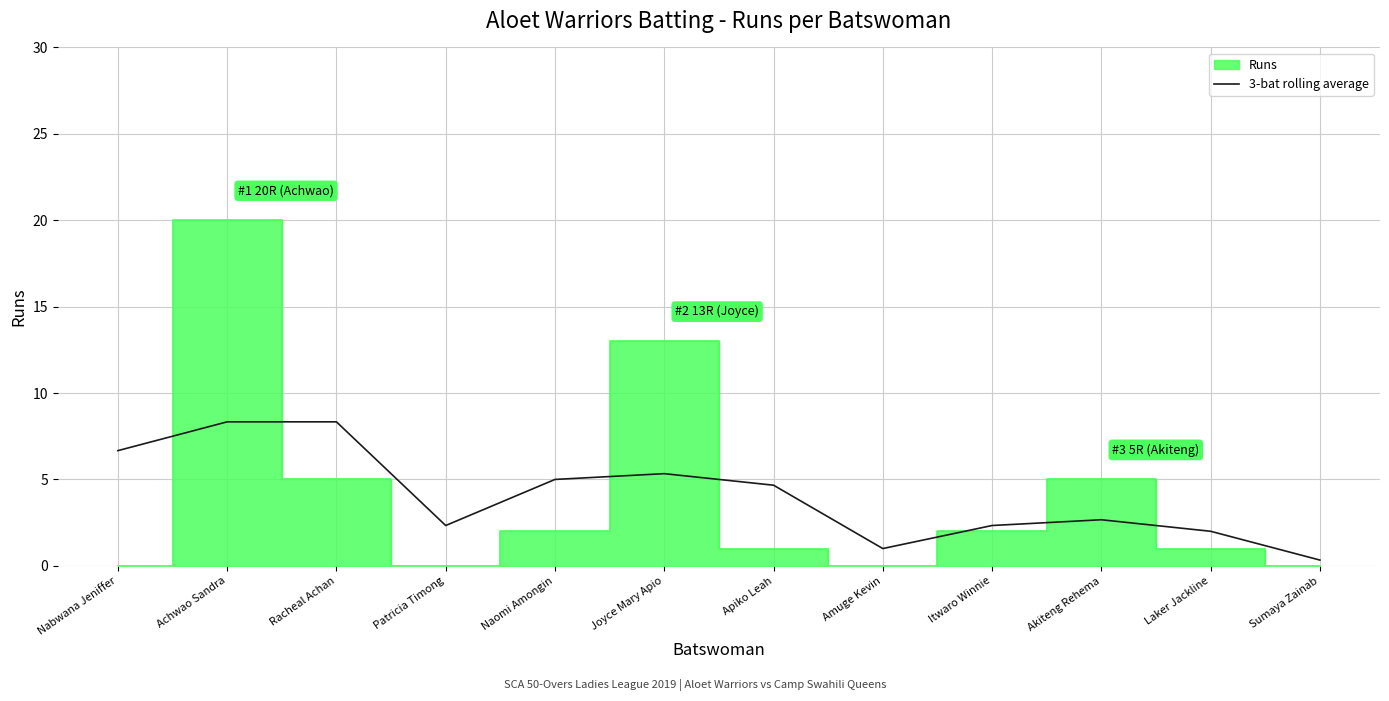

Reading left to right, what are all the values shown in this chart?

6.7	8.3	8.3	2.3	5.0	5.3	4.7	1.0	2.3	2.7	2.0	0.3